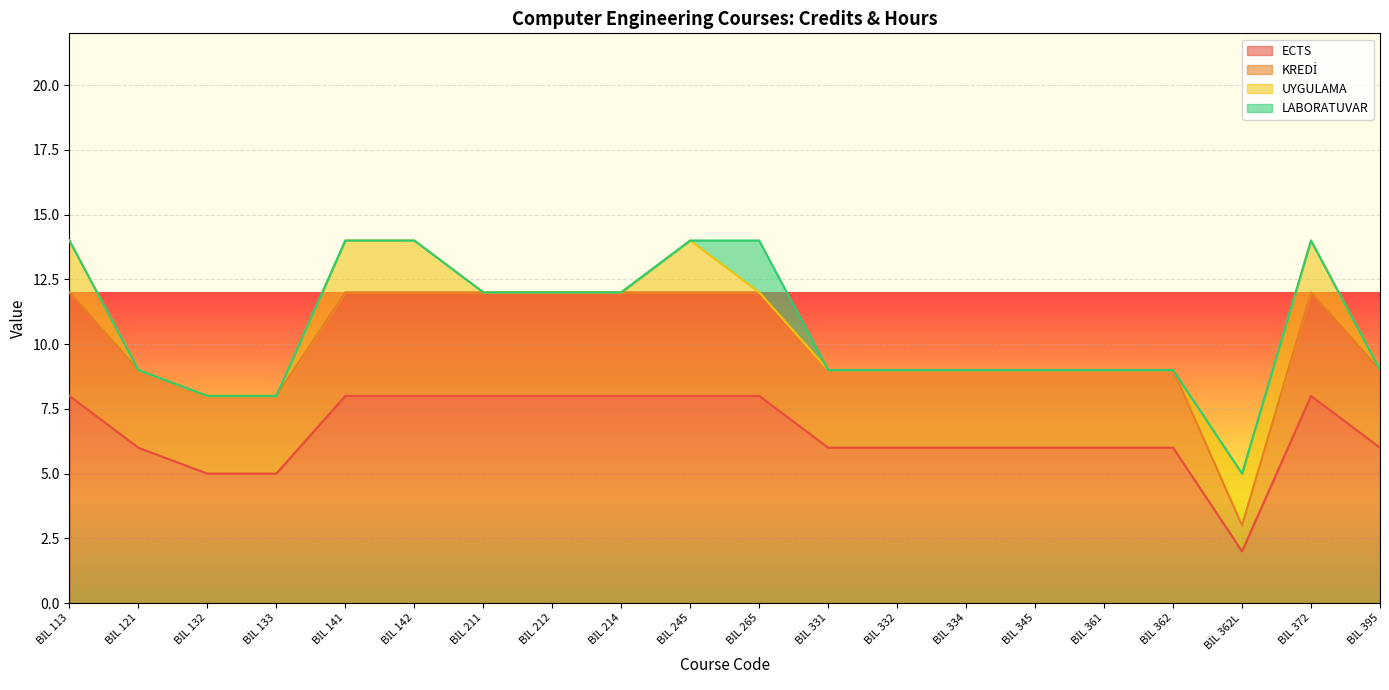

What is the value of the KREDİ point at the 16th from the left?

9